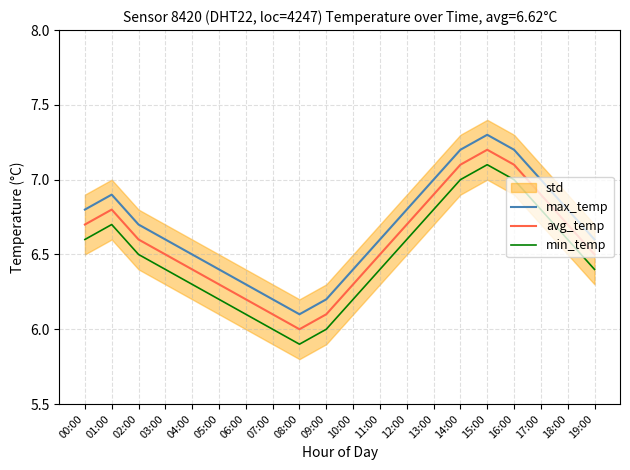

Which series has the widest spread of values?

max_temp